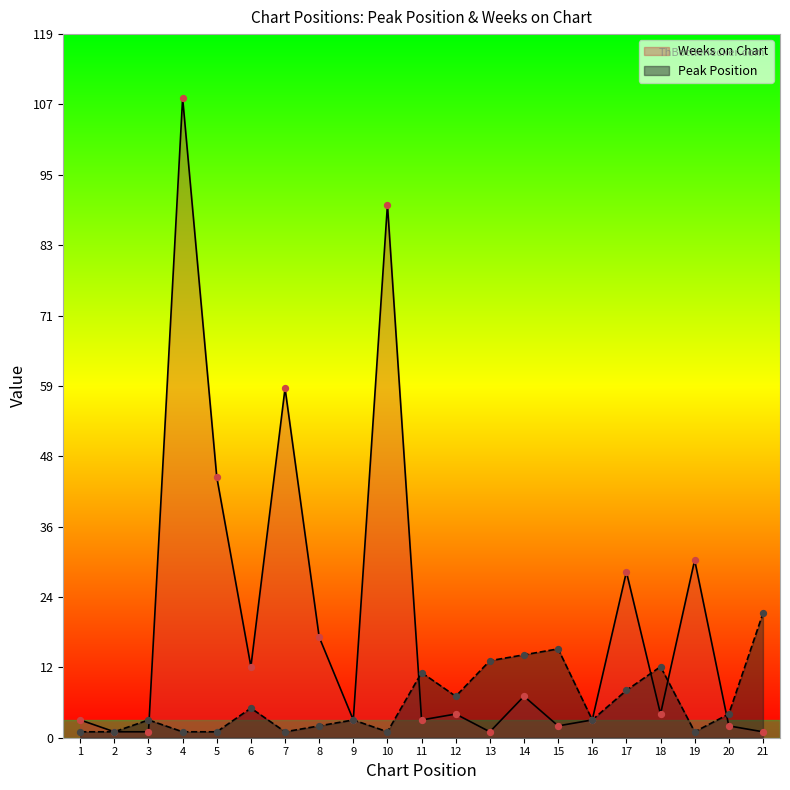

At which category is the sum across all series the highest?

4